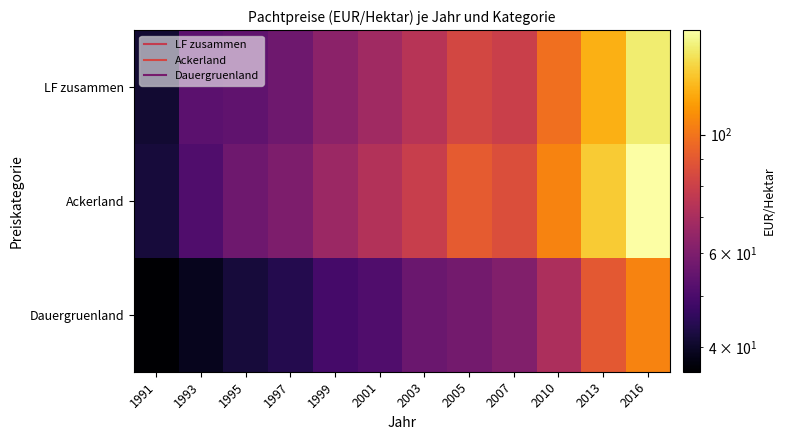

Rank the series at 2001 from highest to lowest value.

Ackerland, LF zusammen, Dauergruenland